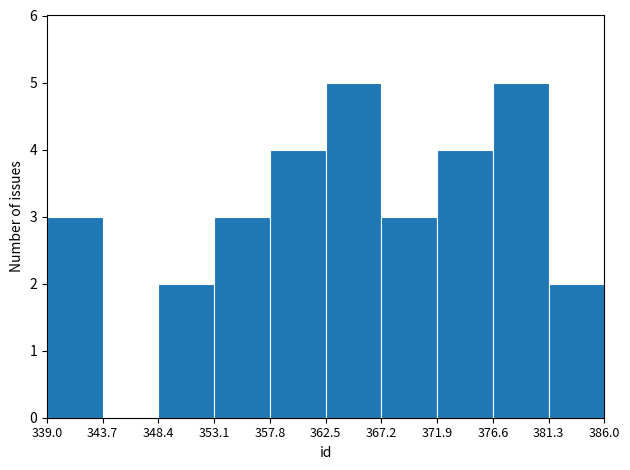

Reading left to right, transcribe this chart: for each bar, give the range it covers on the x-axis and its height. The values are not printed on the chart, so give them approximately, as read against the axis.

339.0 to 343.7: 3
343.7 to 348.4: 0
348.4 to 353.1: 2
353.1 to 357.8: 3
357.8 to 362.5: 4
362.5 to 367.2: 5
367.2 to 371.9: 3
371.9 to 376.6: 4
376.6 to 381.3: 5
381.3 to 386.0: 2